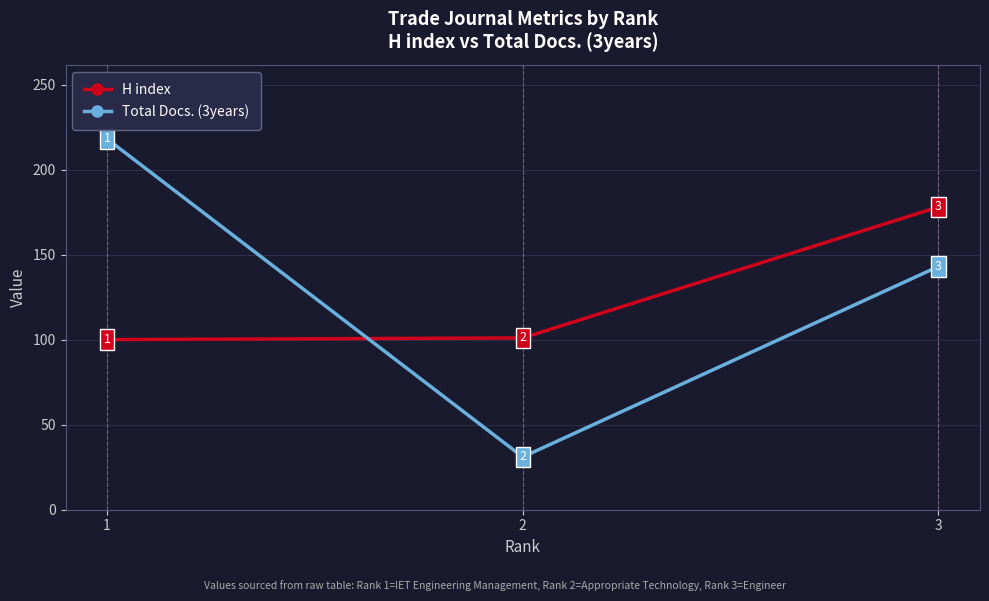

What is the value of the Total Docs. (3years) point at the 3rd from the left?

143